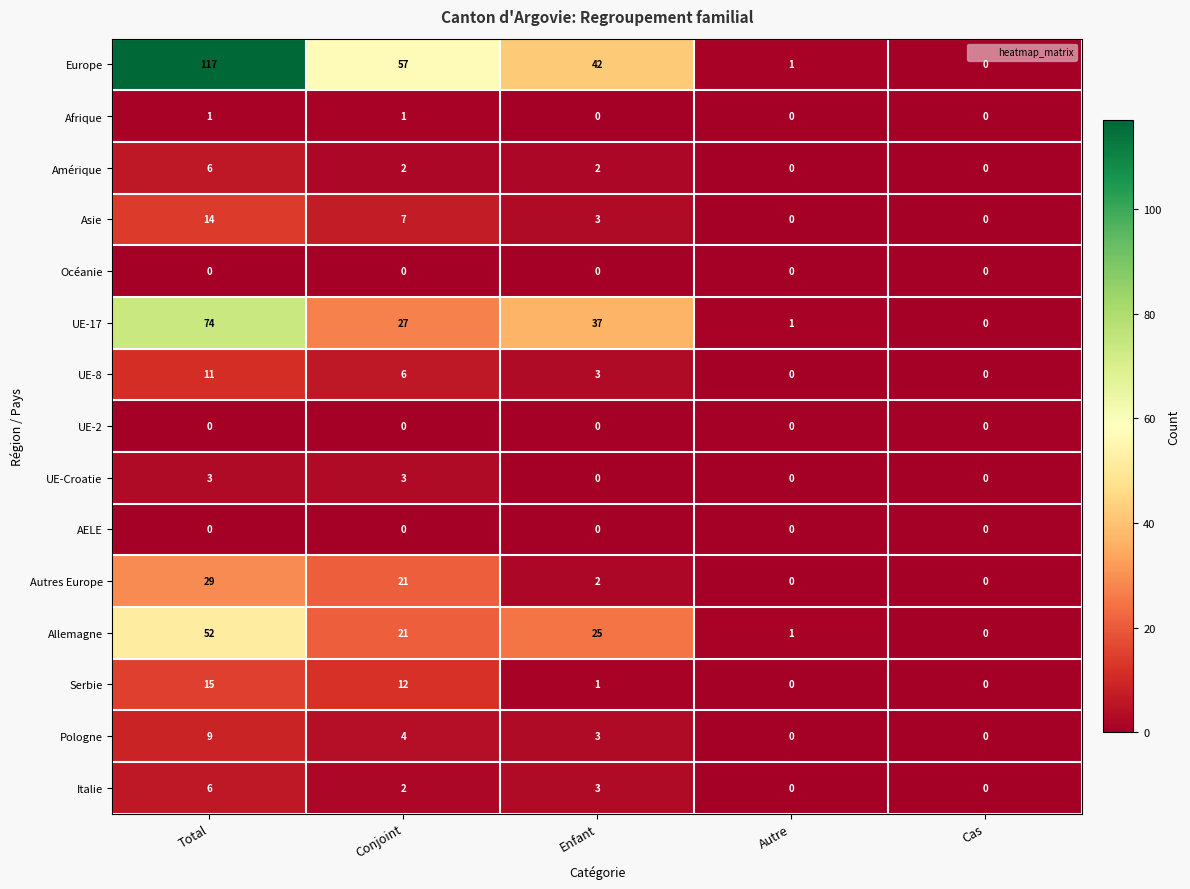

The value of AELE at Cas is 0. True or false?

True